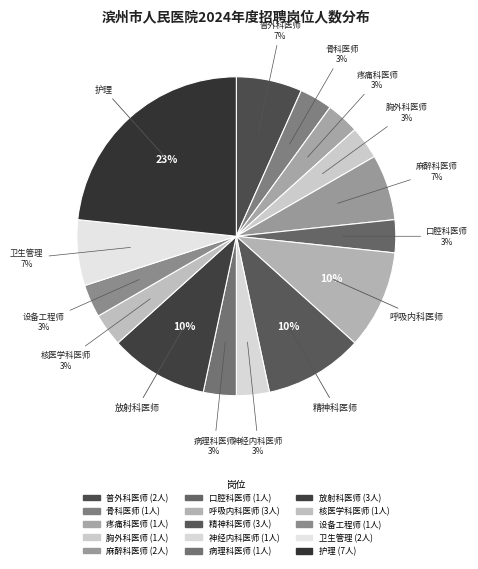

Rank the categories by value from highest to lowest.

护理, 呼吸内科医师, 精神科医师, 放射科医师, 普外科医师, 麻醉科医师, 卫生管理, 骨科医师, 疼痛科医师, 胸外科医师, 口腔科医师, 神经内科医师, 病理科医师, 核医学科医师, 设备工程师